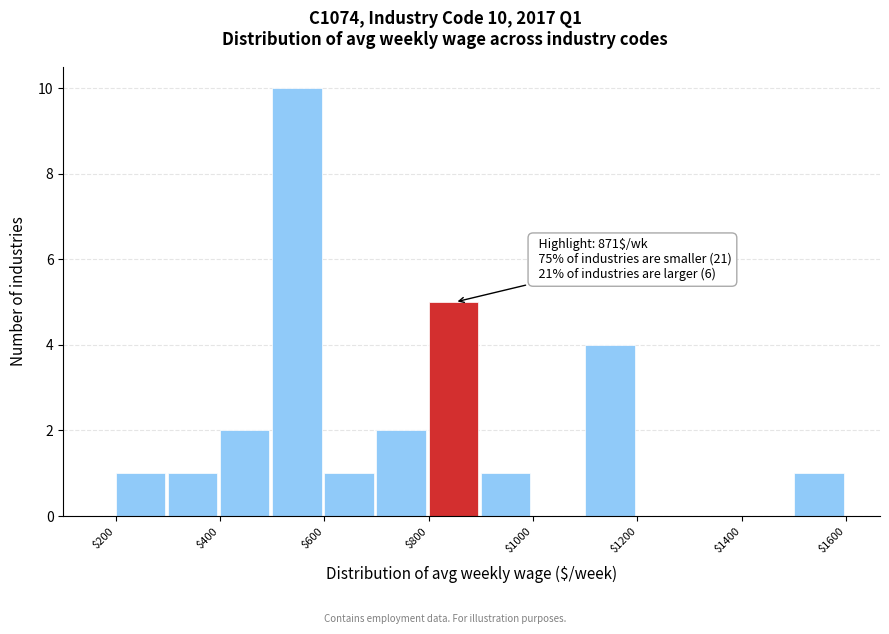

Which range on the x-axis has the tallest bar?

500 to 600